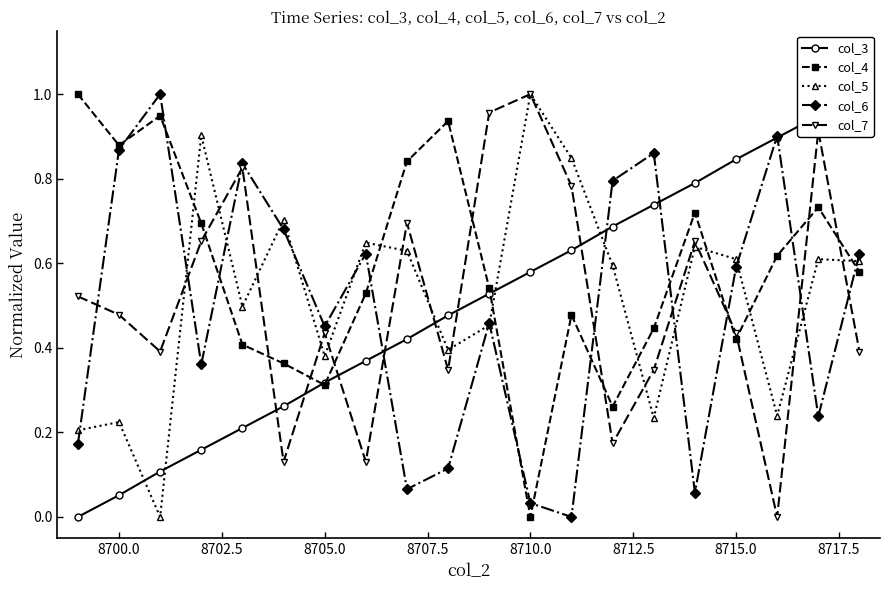

The value of col_4 at 8715.0 is 0.7. True or false?

False